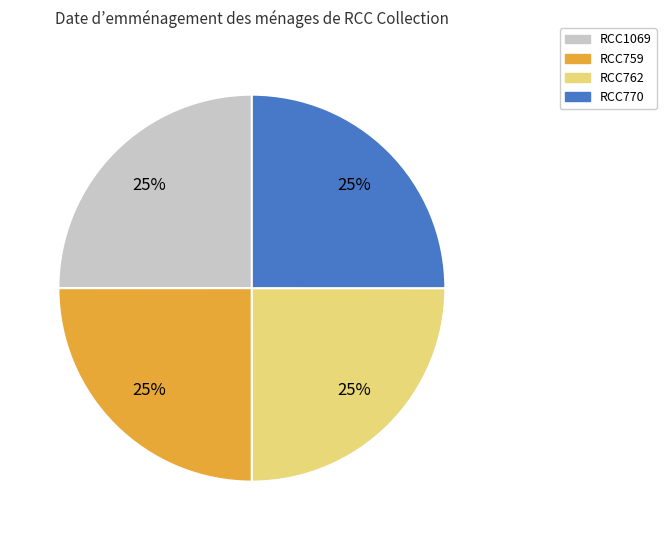

Is there any slice that represents more than half of the pie?

No